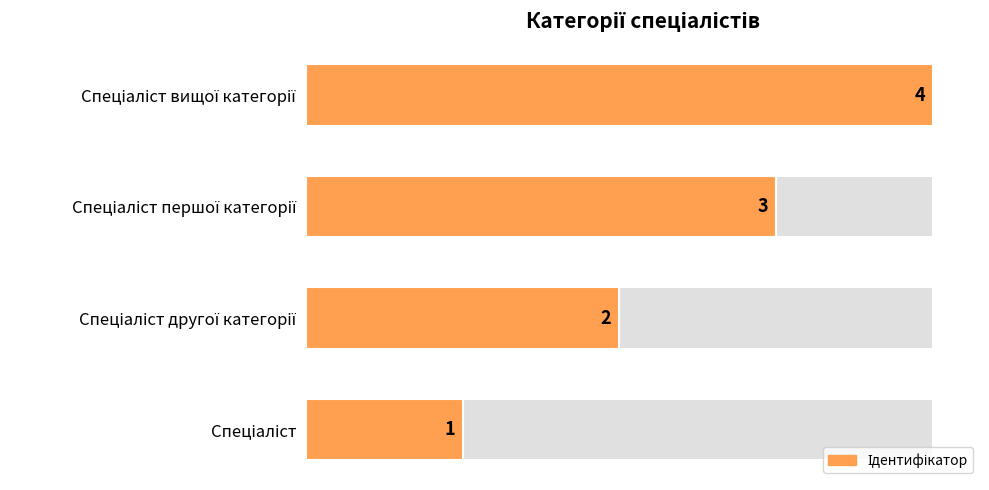

What is the sum of the values at Спеціаліст першої категорії and Спеціаліст?

4